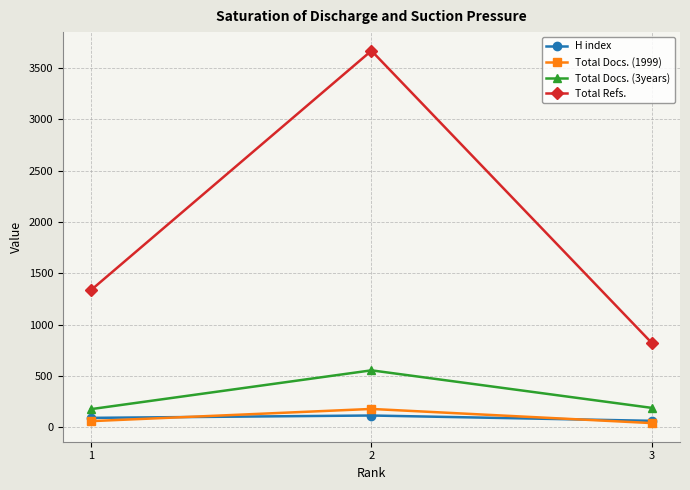

At how many categories does at least one series exceed 2515?

1